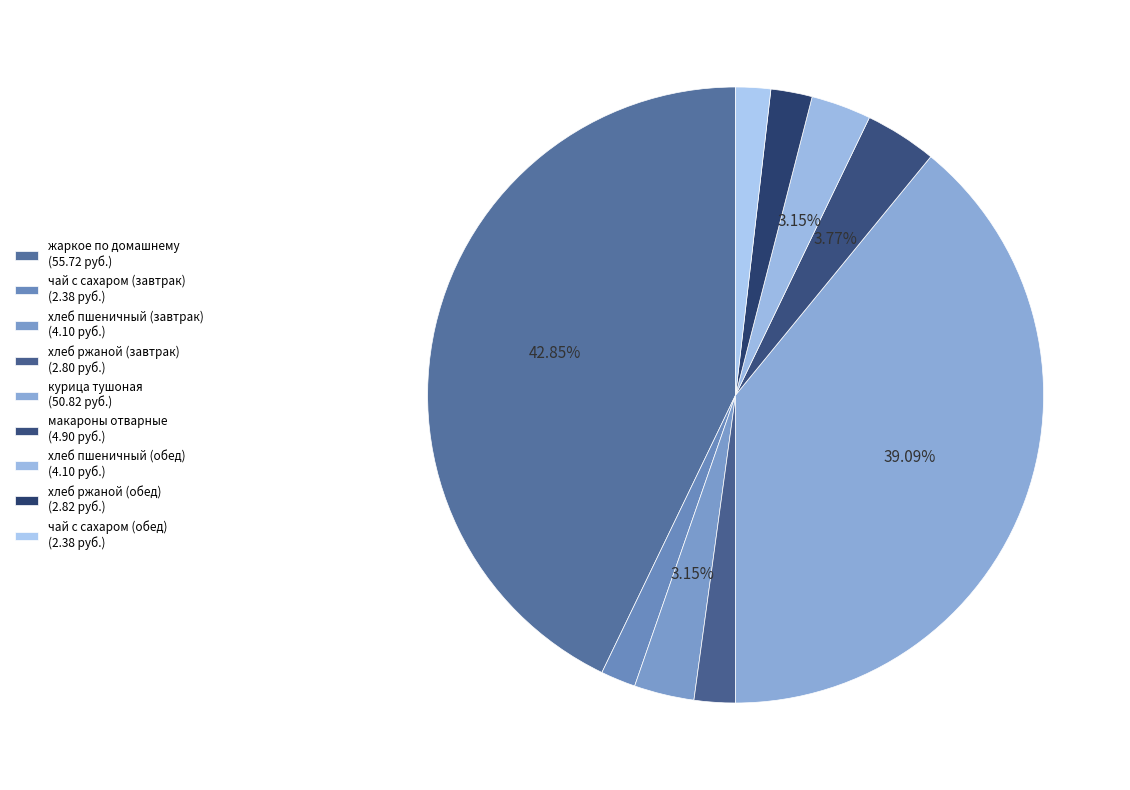

Is it true that хлеб пшеничный (завтрак) is 3% of the pie?

True